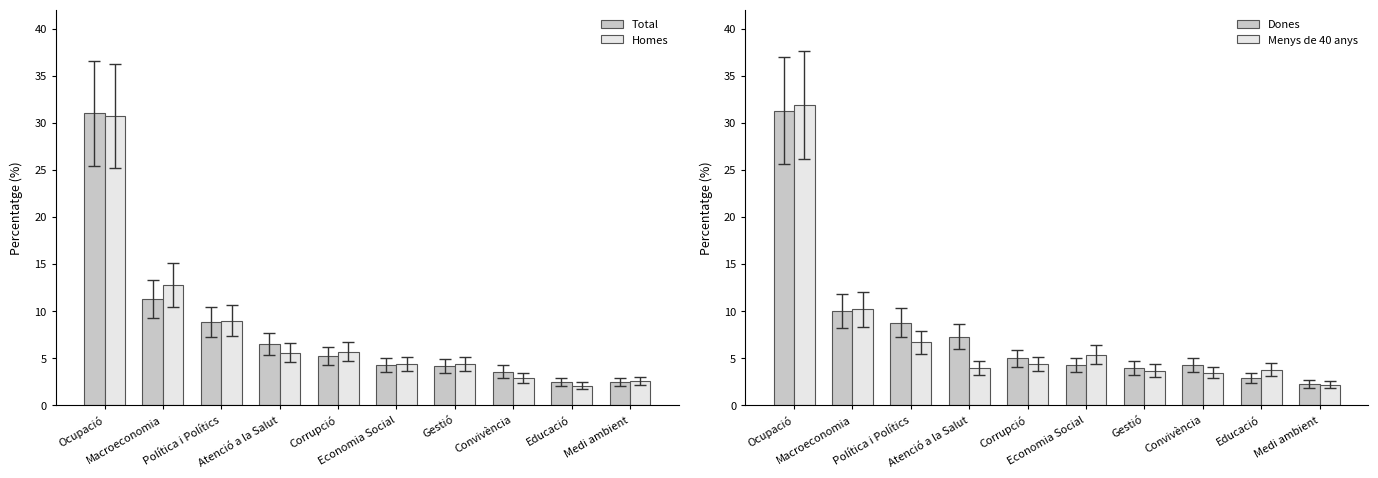

How many data points in Menys de 40 anys are above 4?

5